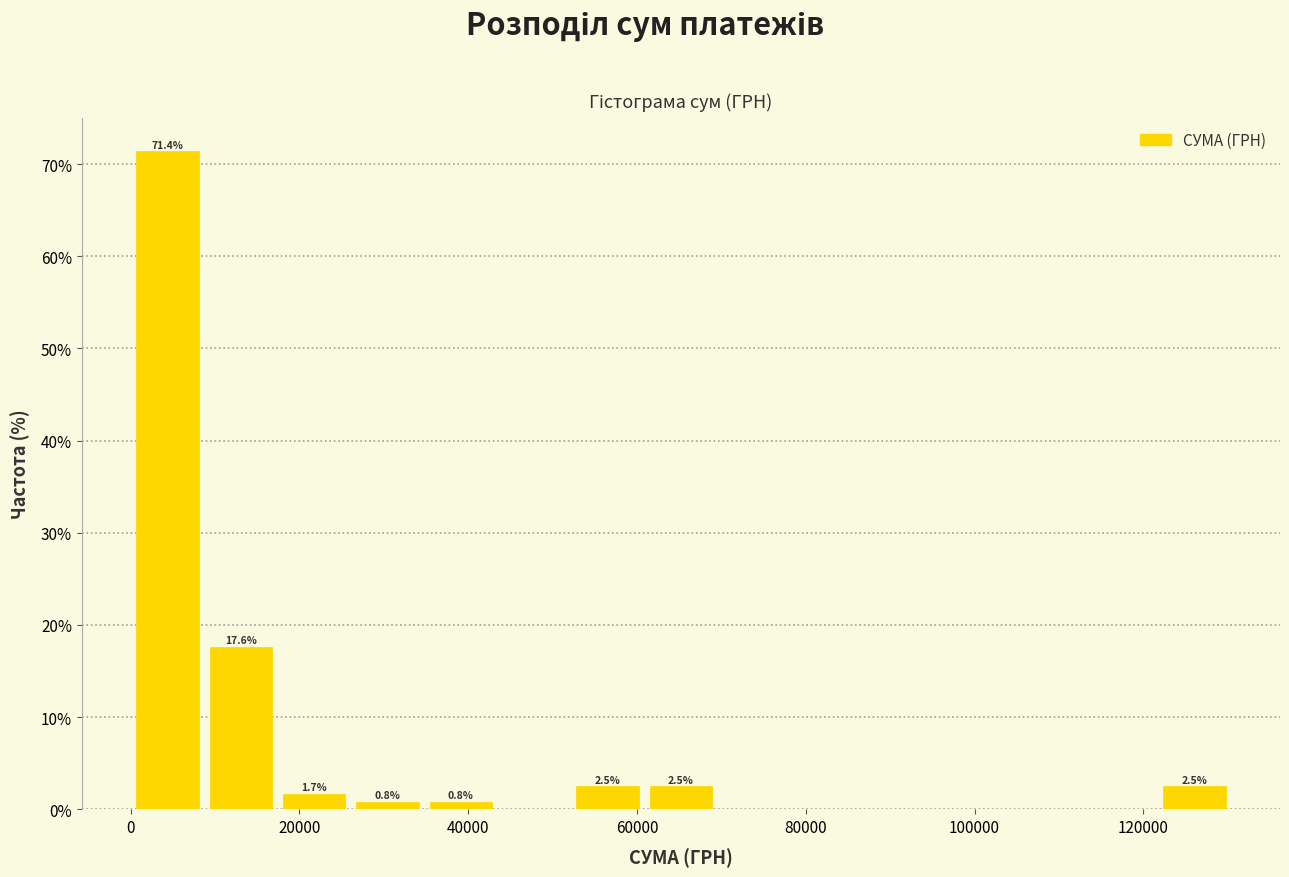

Over which range of the x-axis is the bar tallest?

0 to 8000